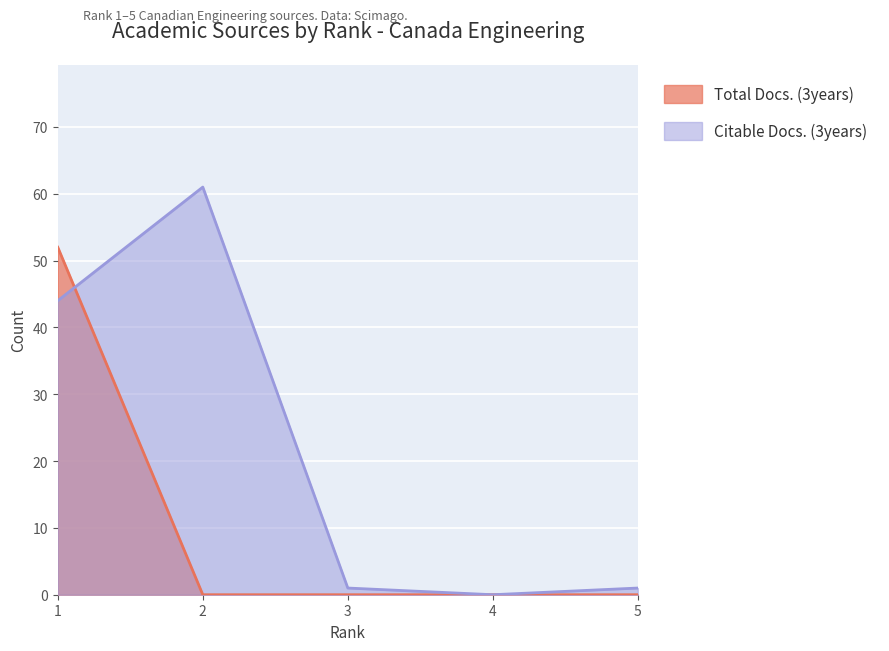

Which series ends up on top after the final intersection of Total Docs. (3years) and Citable Docs. (3years)?

Citable Docs. (3years)